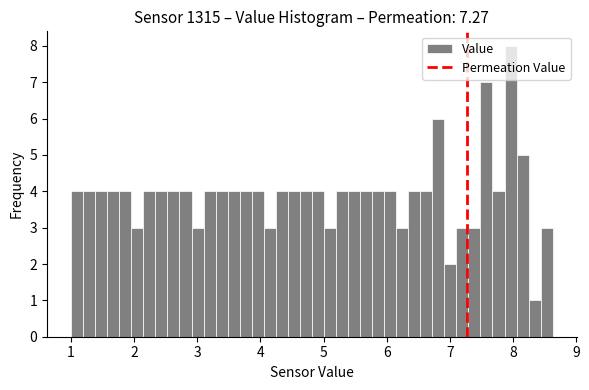

Read against the x-axis, roughly where is the centre of the tallest bar?

8.0